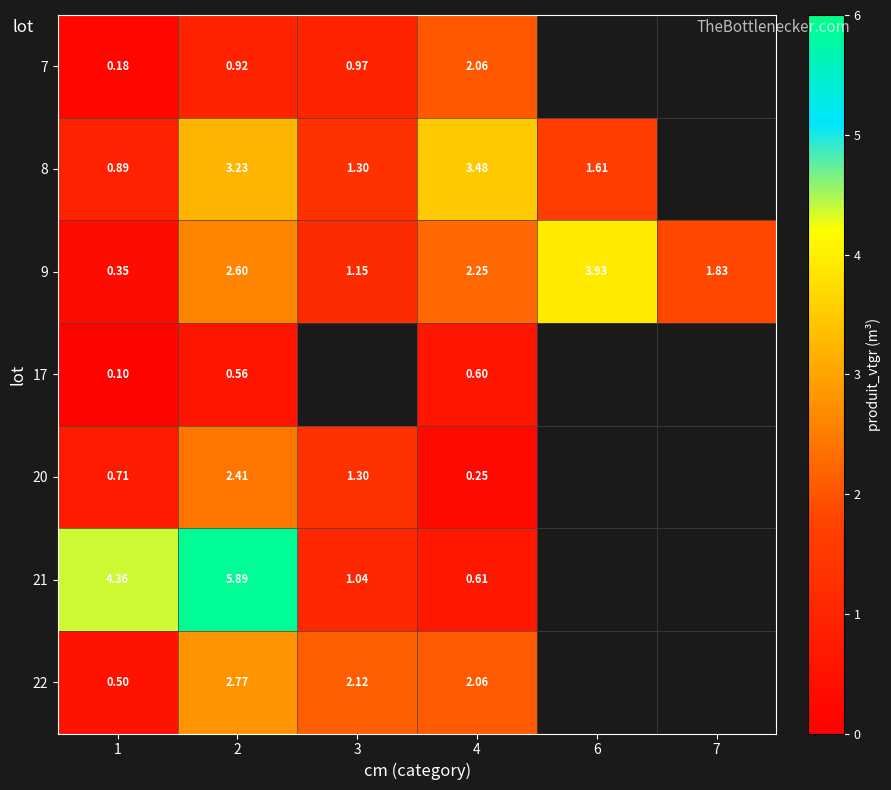

At how many categories does at least one series exceed 0?

6